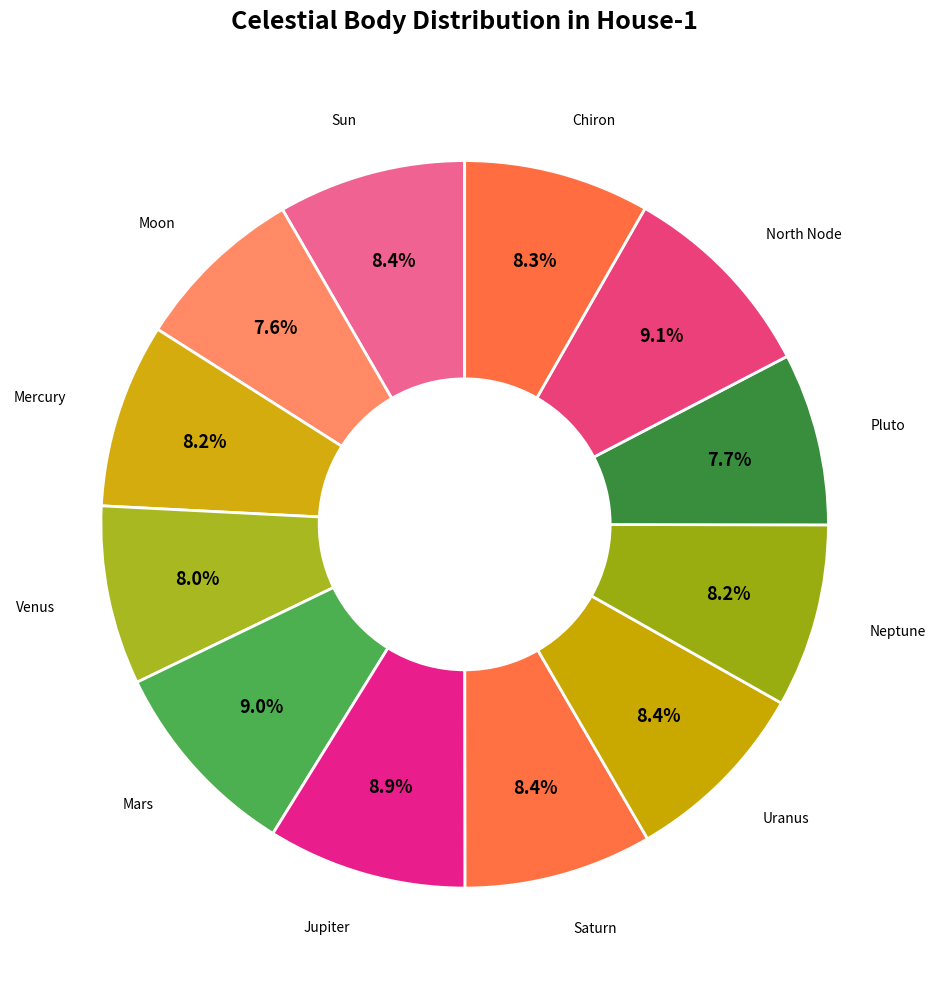

Count the number of slices in the pie.

12